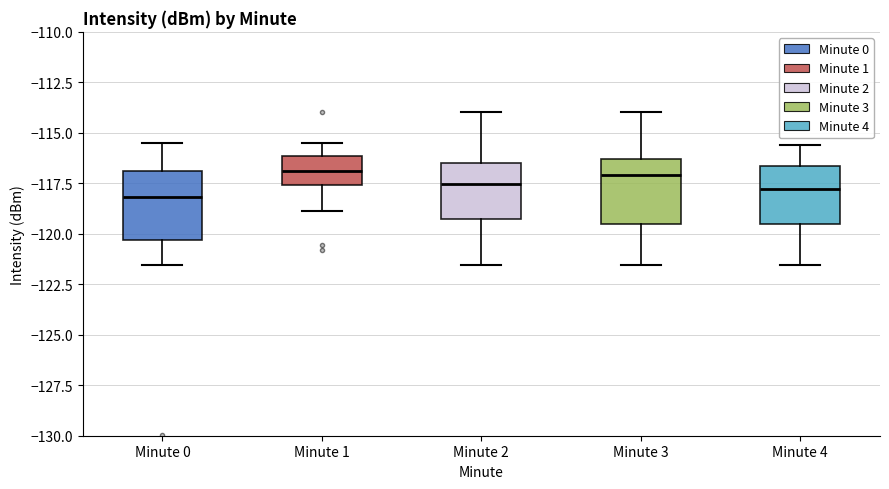

Reading left to right, transcribe this box plot: for each box, give where its median line is, the range the box spans, and where its two whiskers end, as read against the y-axis. The values are not printed on the chart, so give them approximately, as read against the axis.

Minute 0: median -118.0, box -120.5 to -117.0, whiskers -121.5 to -115.5
Minute 1: median -117.0, box -117.5 to -116.0, whiskers -119.0 to -115.5
Minute 2: median -117.5, box -119.5 to -116.5, whiskers -121.5 to -114.0
Minute 3: median -117.0, box -119.5 to -116.5, whiskers -121.5 to -114.0
Minute 4: median -118.0, box -119.5 to -116.5, whiskers -121.5 to -115.5